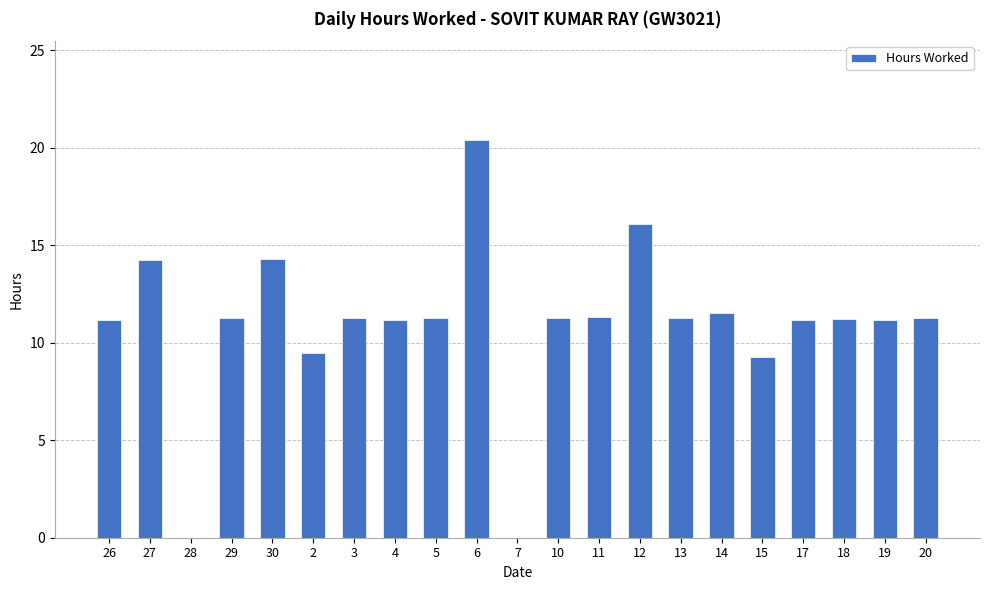

How many distinct data groups are displayed?

1